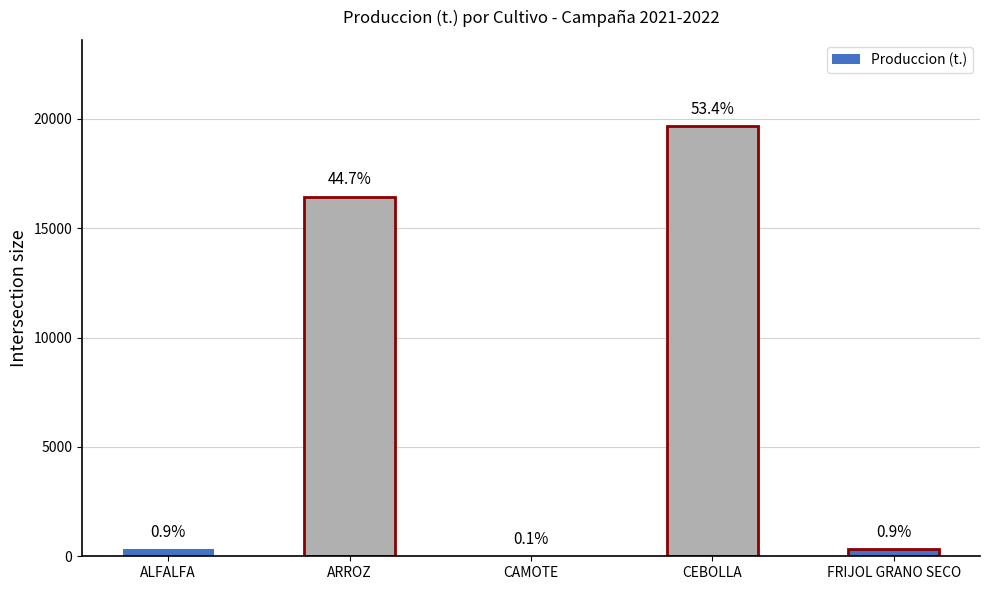

Reading right to left, list all the values displayed in this chart.

334.8	19681.0	30.0	16454.0	333.5